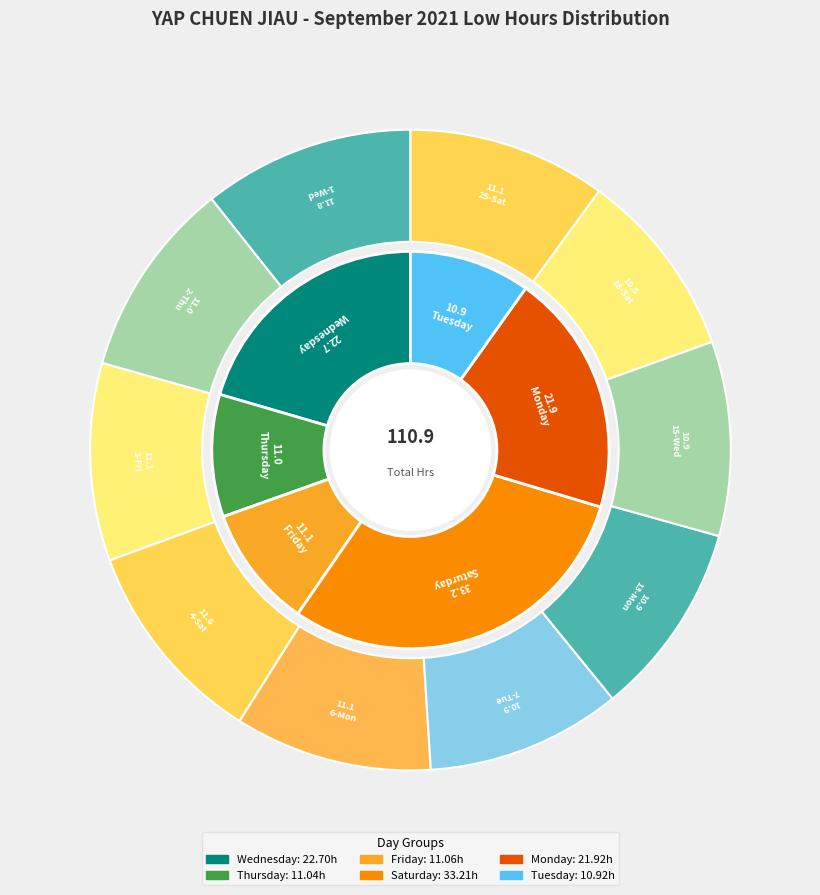

What is the ratio of the value at 13-Mon to the value at 7-Tue?

1.0